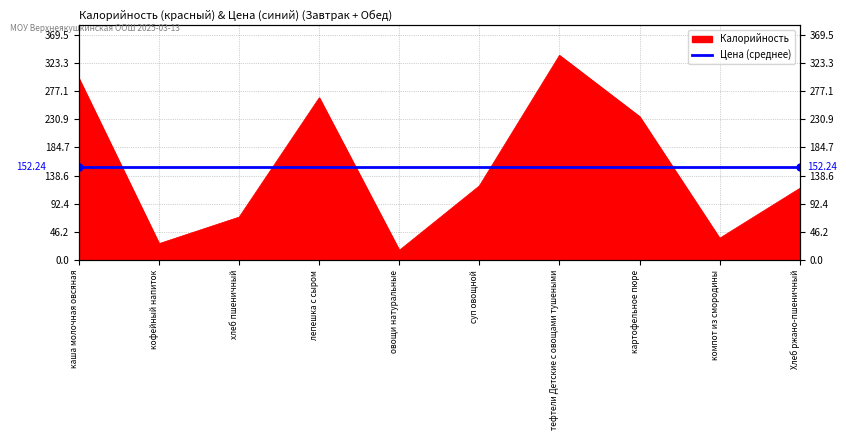

What is the label of the 8th point from the right?

хлеб пшеничный